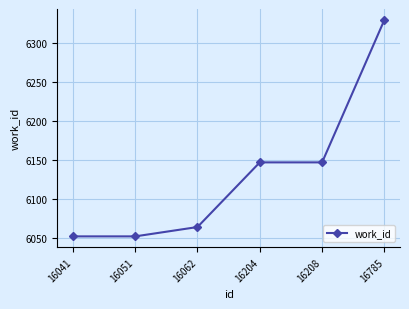

True or false: the data has more than 2 interior local peaks.

False